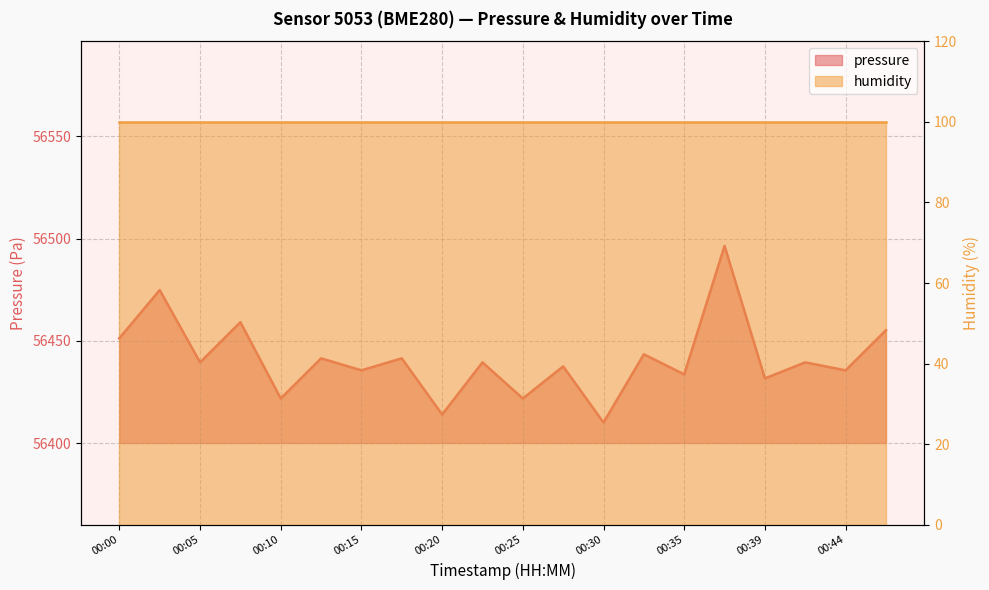

At which label is the value closest to 56453?

00:00